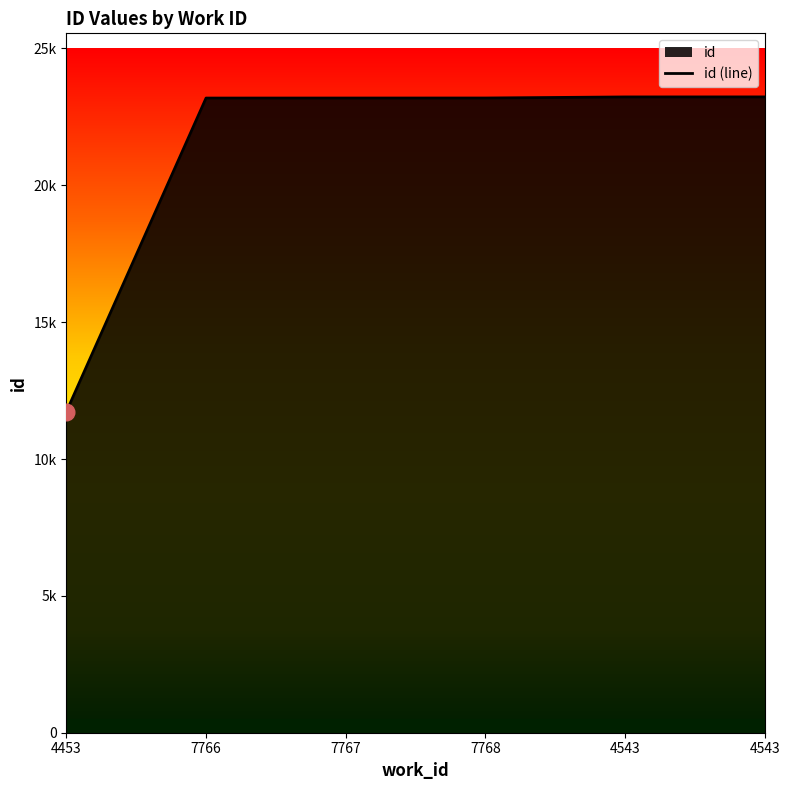

Count the number of values greater than 23190.

2